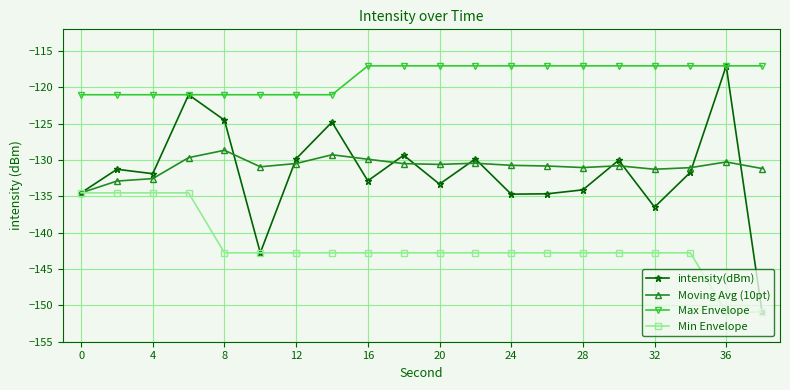

True or false: Max Envelope and Moving Avg (10pt) cross at least once.

False